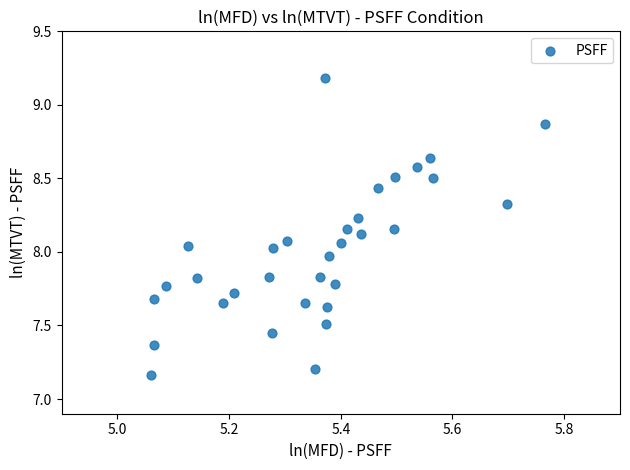

What is the range of X values (max minus min)?

0.7